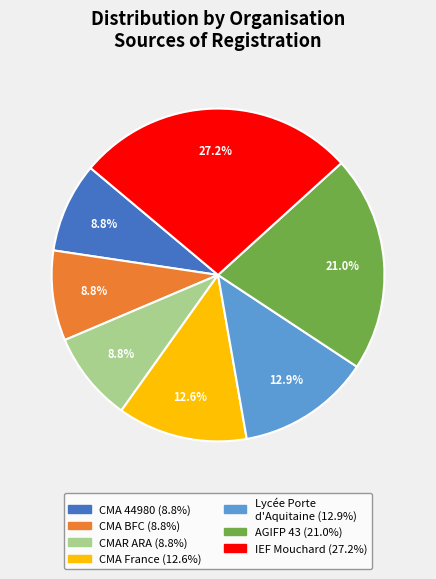

Is there a majority slice in this chart?

No